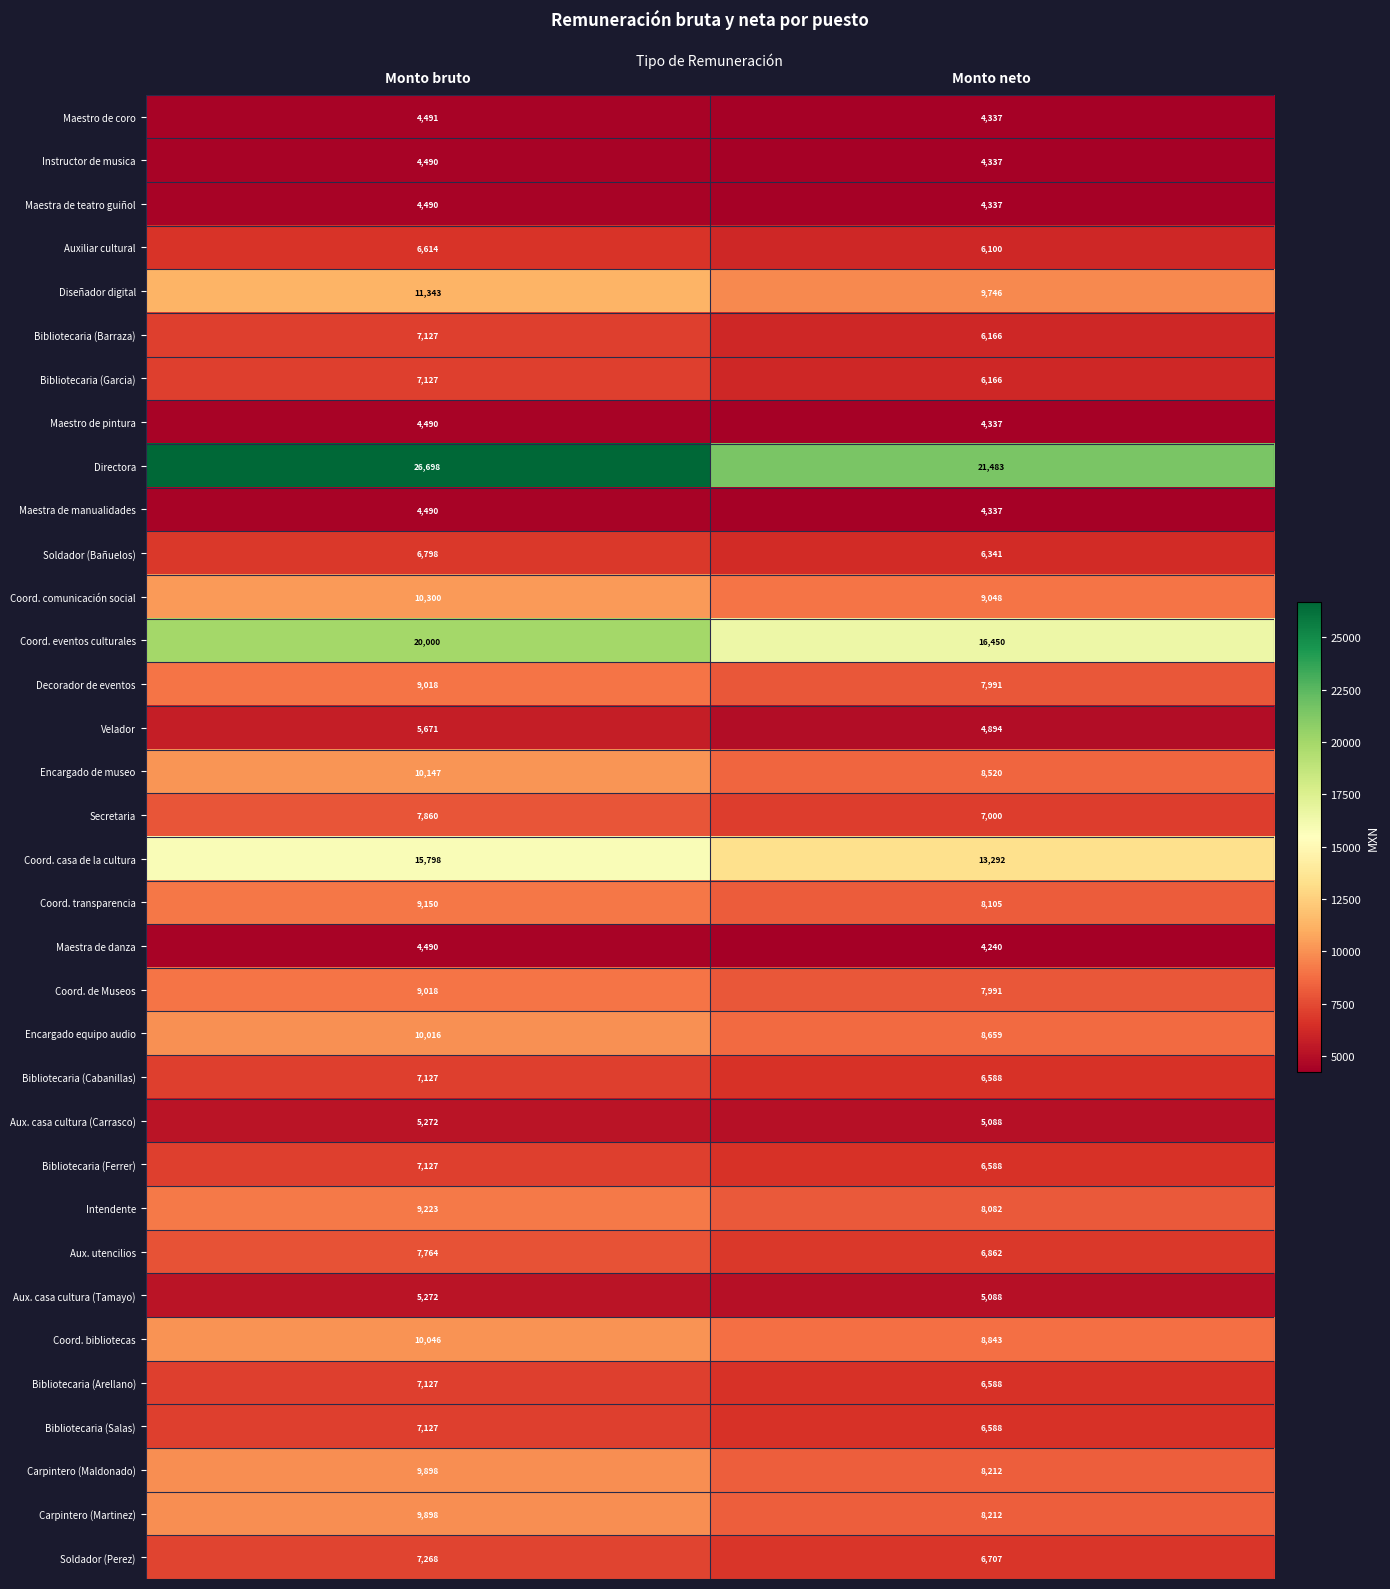

Rank the categories by Bibliotecaria (Cabanillas) value from lowest to highest.

Monto neto, Monto bruto